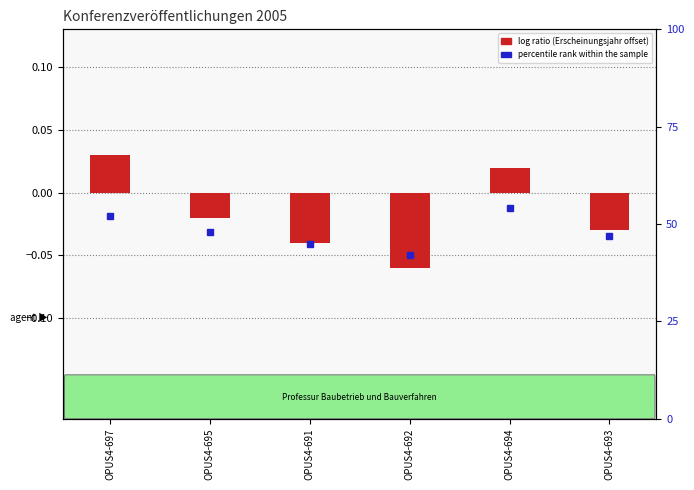

What is the difference between the values at OPUS4-697 and OPUS4-692?

0.1